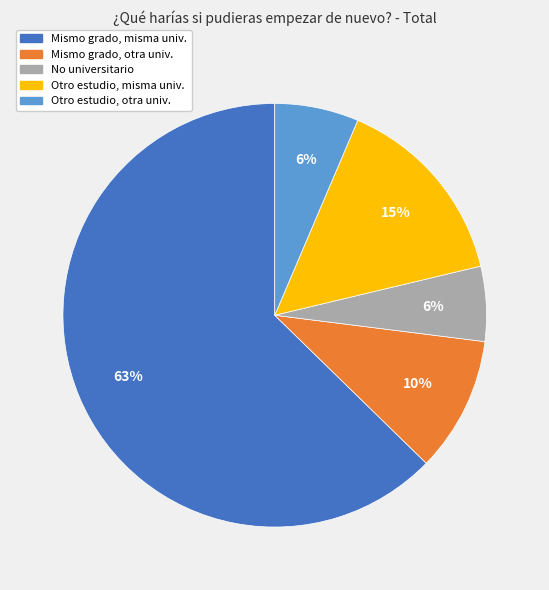

To the nearest percent, what is the difference between the largest and smallest slice percentages?

57%